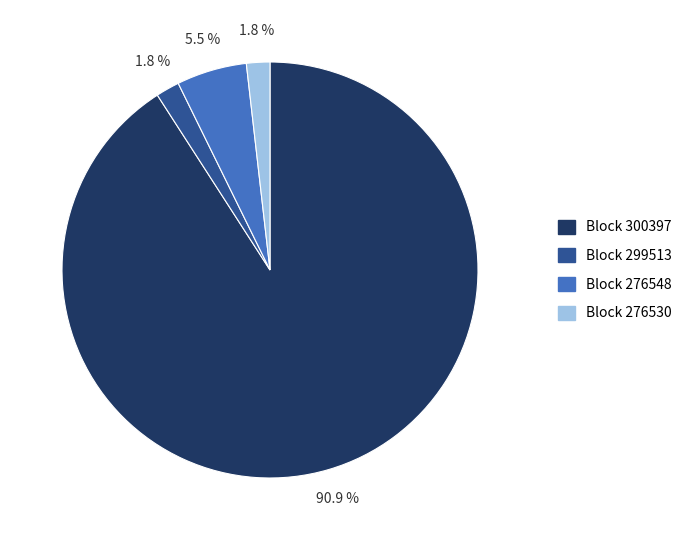

How many slices are in this pie chart?

4